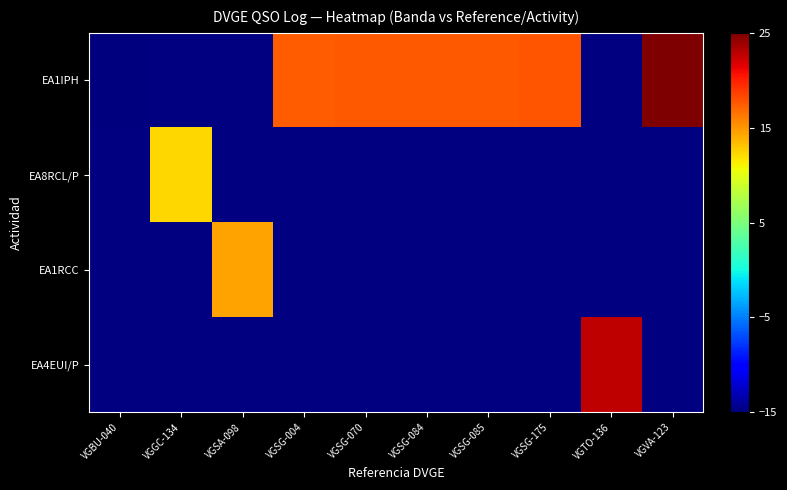

Between VGSG-085 and VGBU-040, which is larger?

VGSG-085